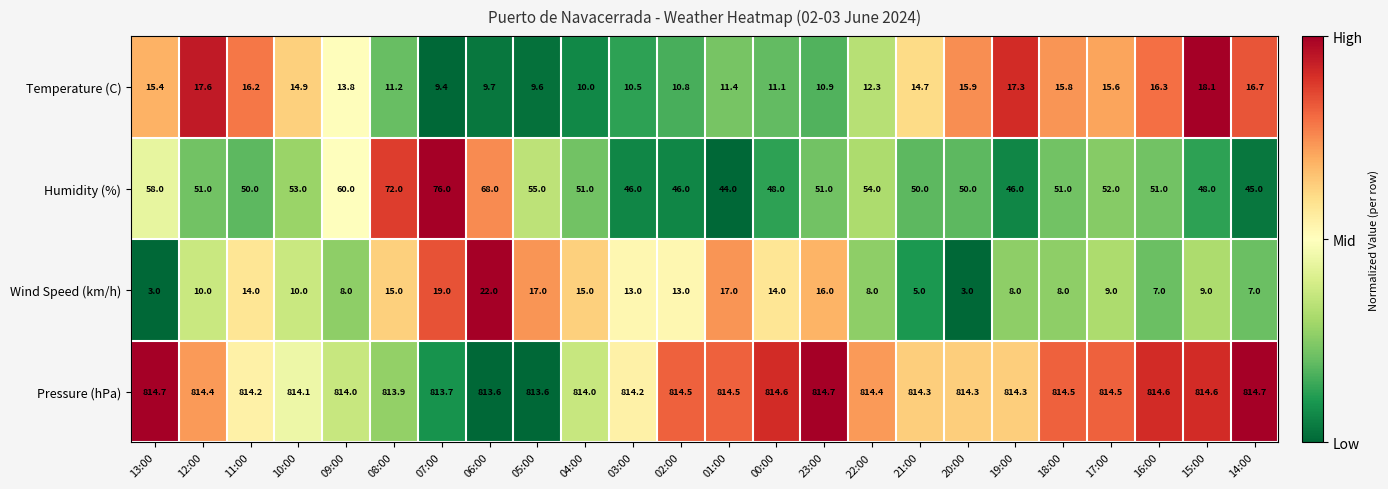

How many series are shown in this chart?

4